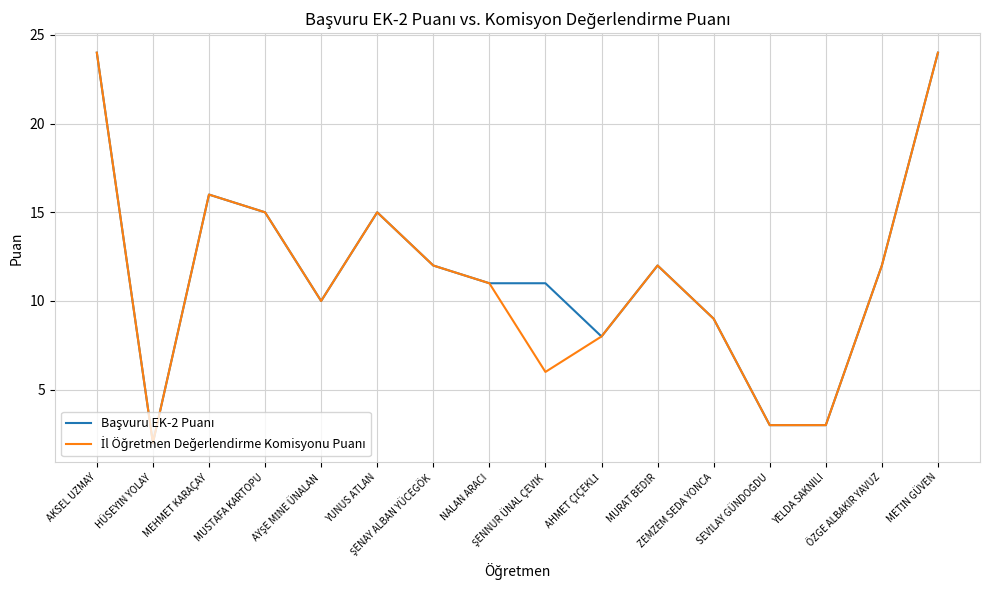

Reading left to right, what are all the values shown in this chart?

Başvuru EK-2 Puanı: 24	2	16	15	10	15	12	11	11	8	12	9	3	3	12	24
İl Öğretmen Değerlendirme Komisyonu Puanı: 24	2	16	15	10	15	12	11	6	8	12	9	3	3	12	24